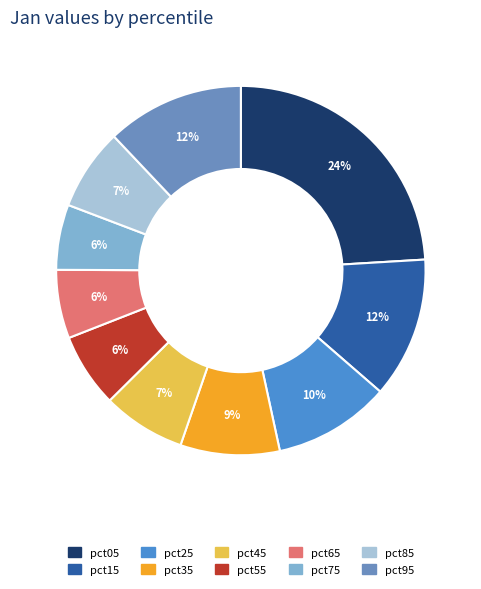

To the nearest percent, what is the difference between the largest and smallest slice percentages?

18%